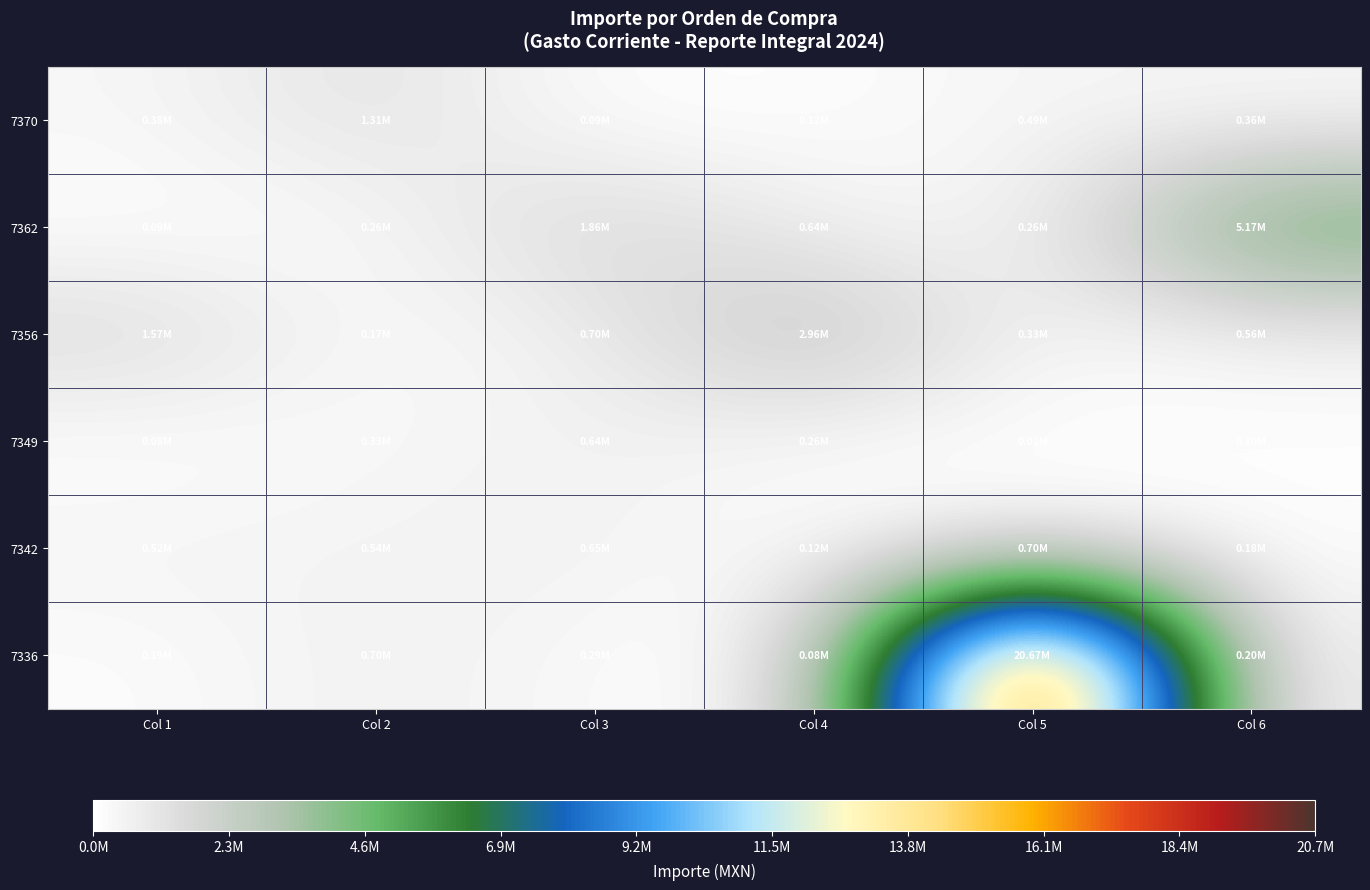

What is the minimum value shown in the chart?

18000.0